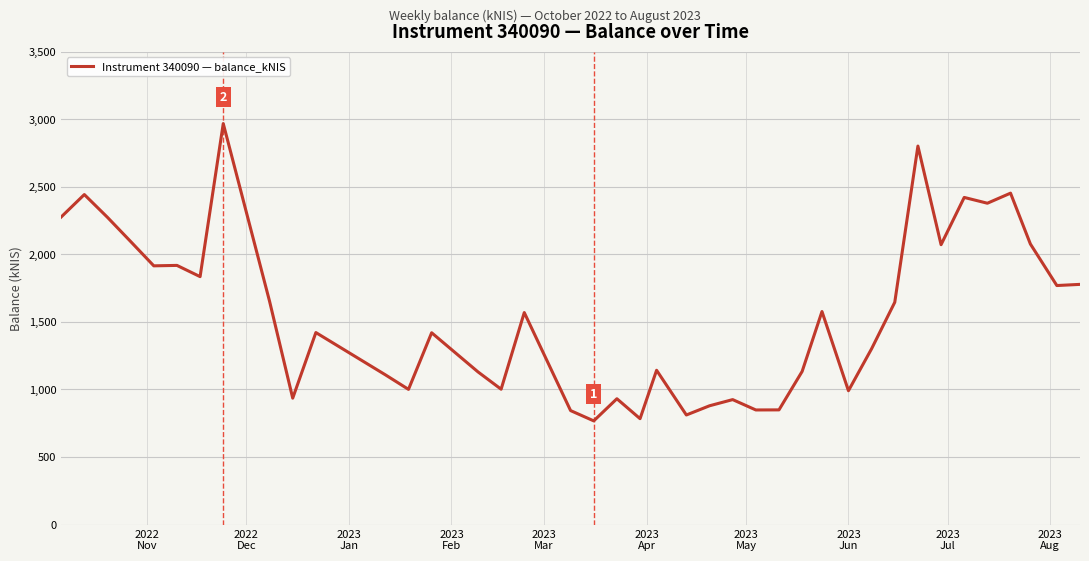

What is the smallest value displayed?

767.6